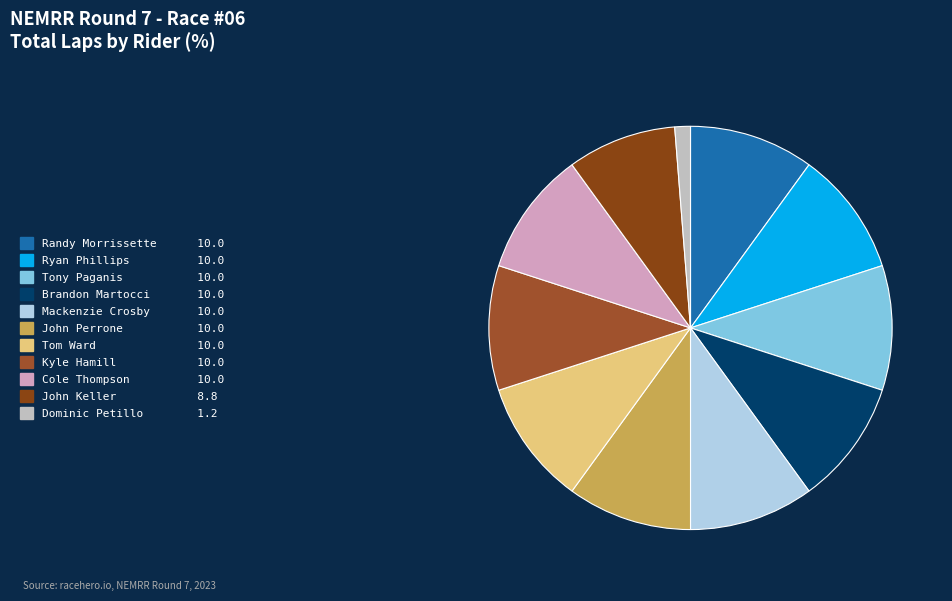

How many slices are in this pie chart?

11